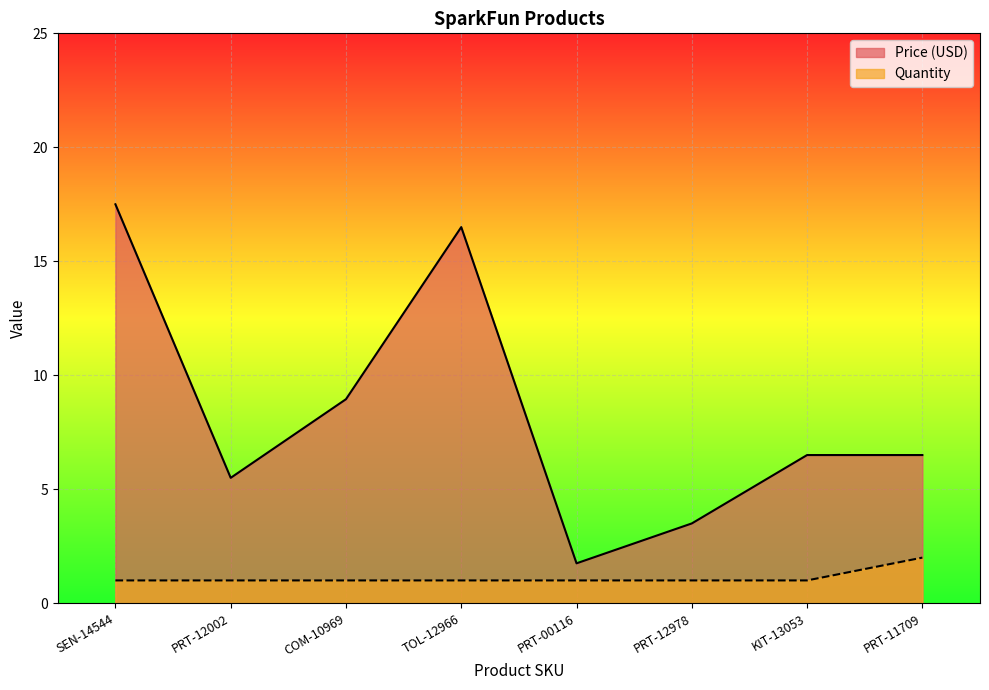

Reading right to left, what are all the values shown in this chart?

Price (USD): PRT-11709=6.5	KIT-13053=6.5	PRT-12978=3.5	PRT-00116=1.8	TOL-12966=16.5	COM-10969=8.9	PRT-12002=5.5	SEN-14544=17.5
Quantity: PRT-11709=2.0	KIT-13053=1.0	PRT-12978=1.0	PRT-00116=1.0	TOL-12966=1.0	COM-10969=1.0	PRT-12002=1.0	SEN-14544=1.0